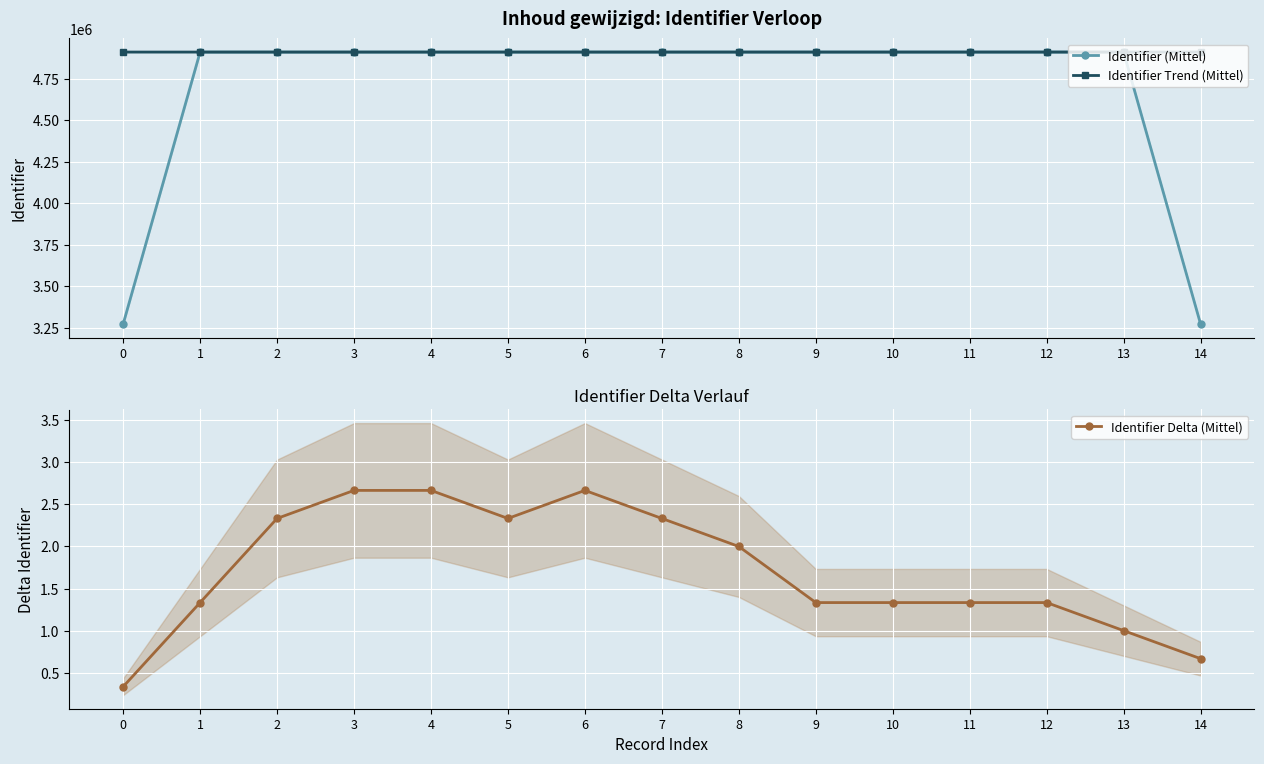

How many interior local peaks does the Identifier (Mittel) series have?

1